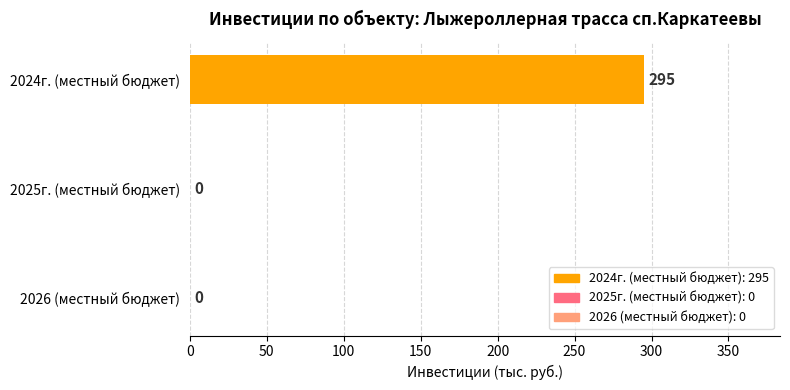

Count the number of categories in the chart.

3